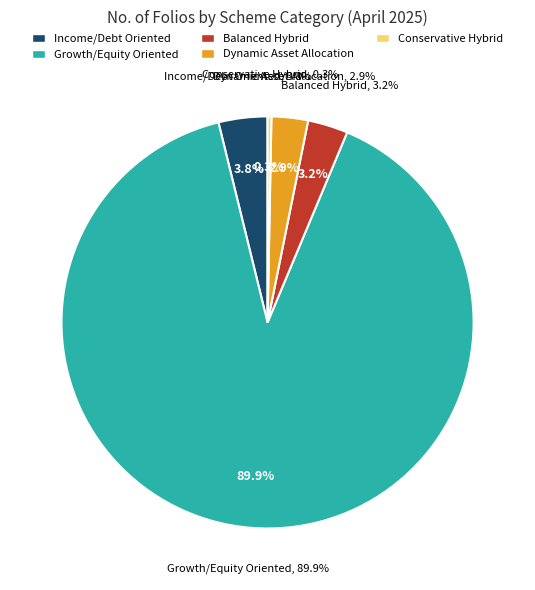

Combined, what portion of the pie is Growth/Equity Oriented and Income/Debt Oriented?

93.7%